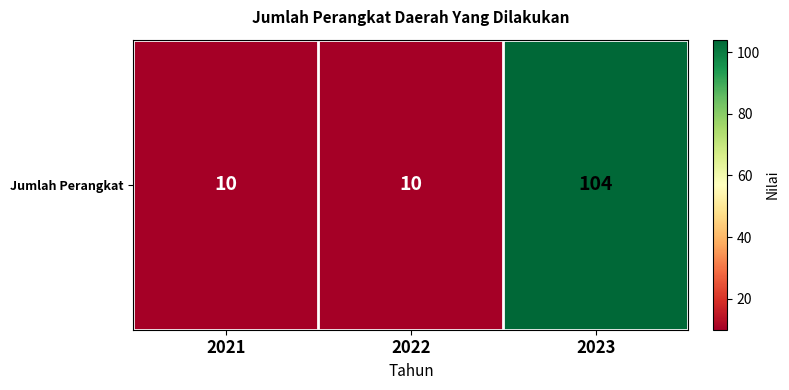

What is the smallest value displayed?

10